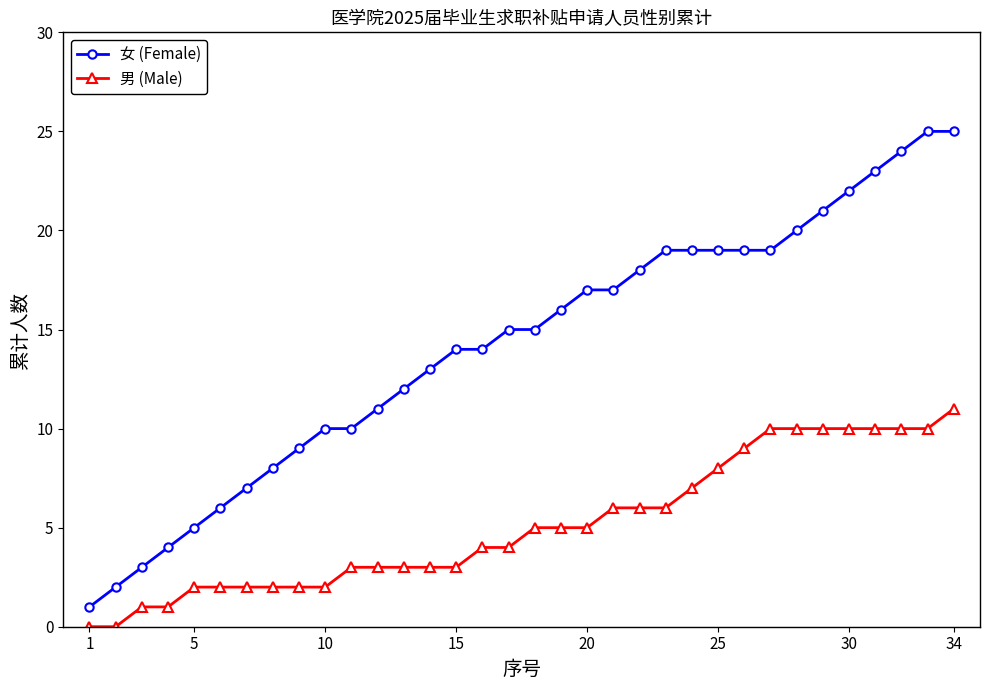

What is the minimum value for 女 (Female)?

1